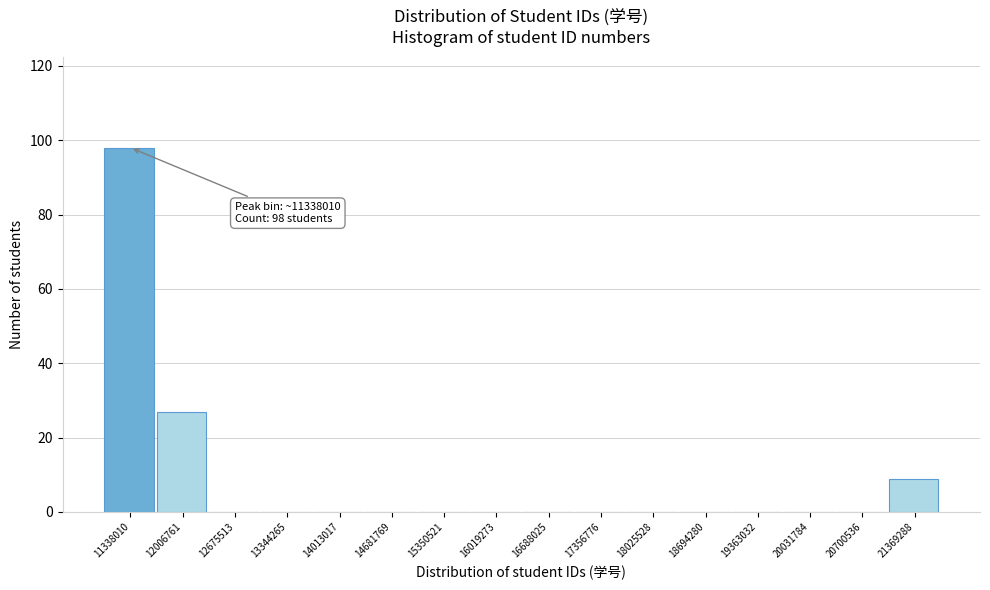

Reading left to right, what are all the values shown in this chart?

11338010=98	12006761=27	12675513=0	13344265=0	14013017=0	14681769=0	15350521=0	16019273=0	16688025=0	17356776=0	18025528=0	18694280=0	19363032=0	20031784=0	20700536=0	21369288=9